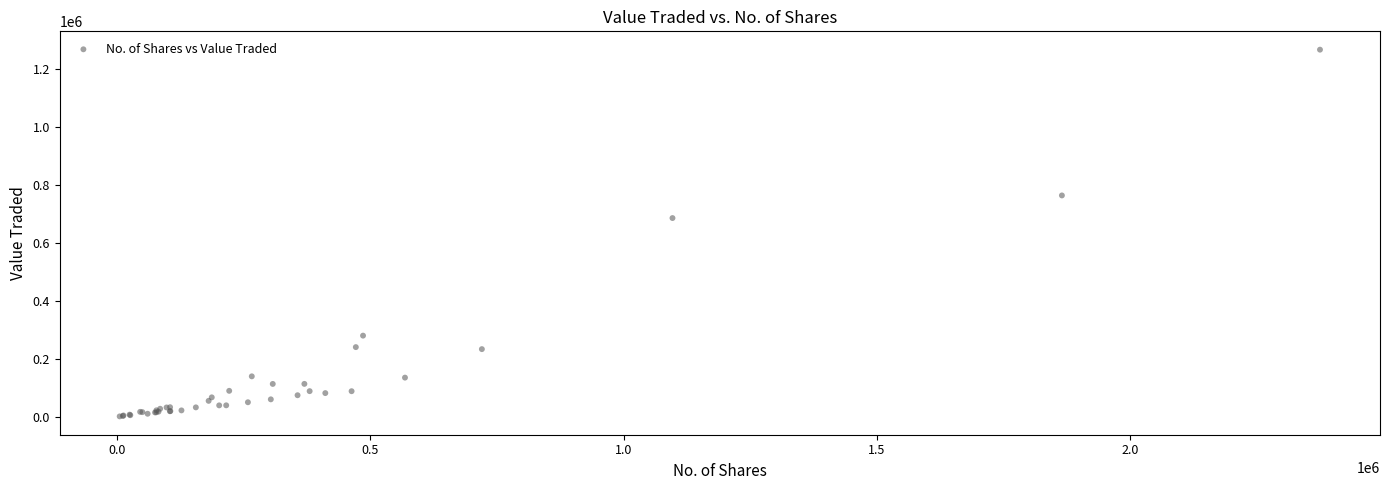

What Y value in the scatter plot is closest to 633816?

685473